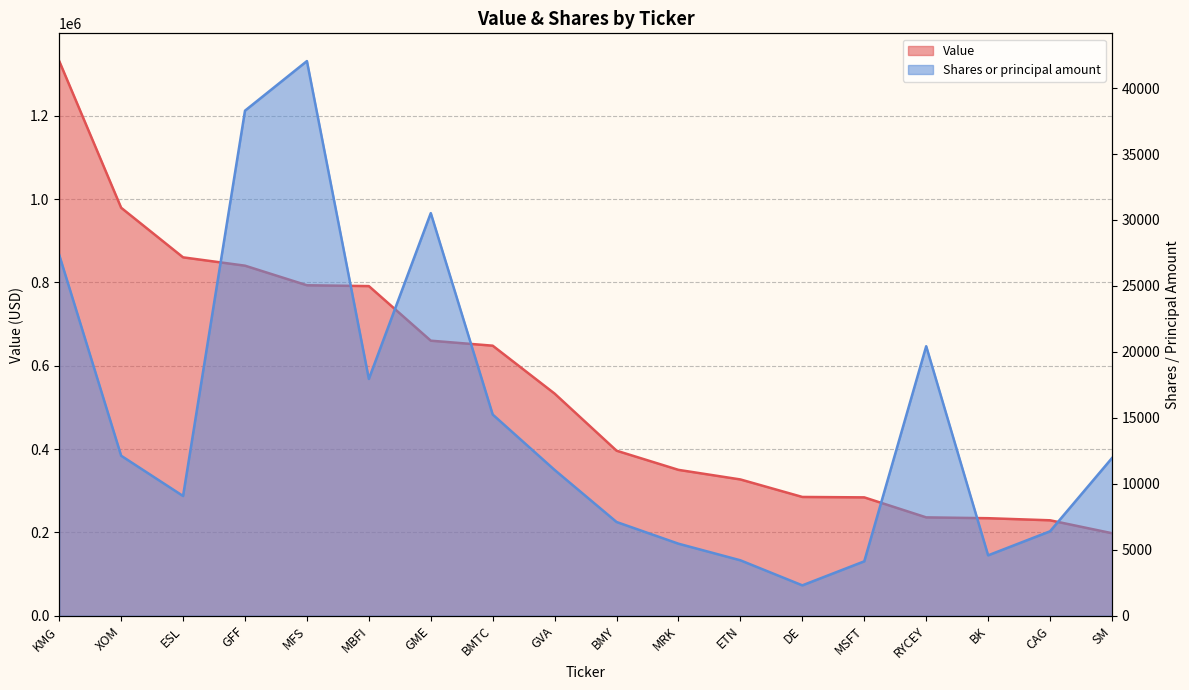

True or false: Value and Shares or principal amount cross at least once.

False